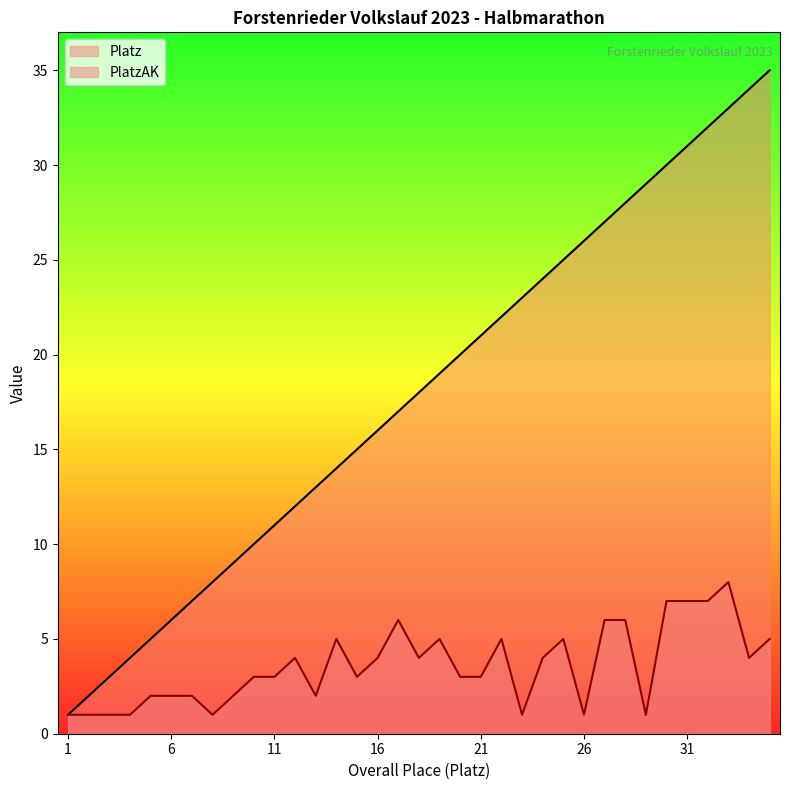

True or false: Platz and PlatzAK intersect in this chart.

False